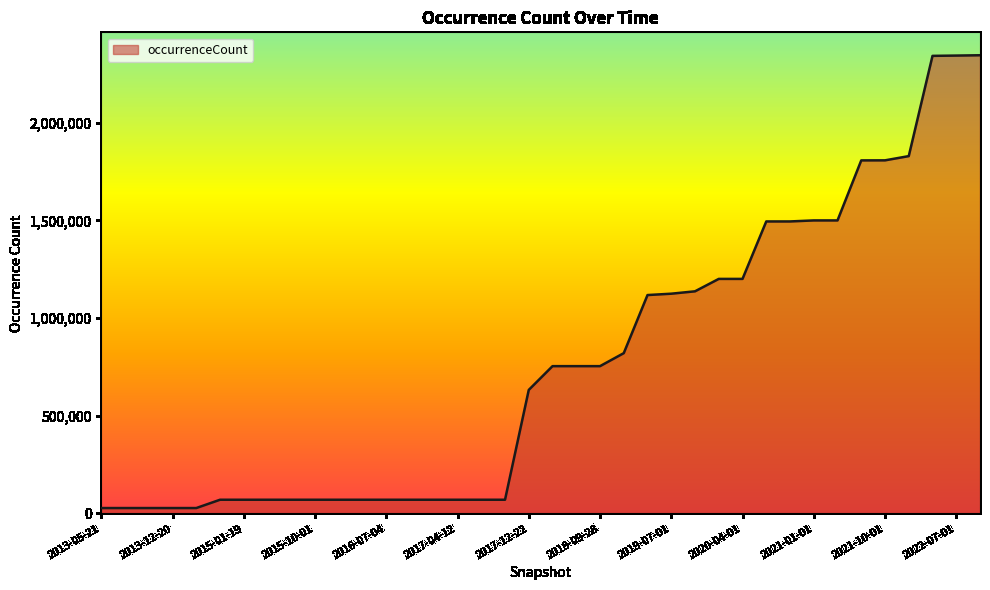

What is the greatest value displayed?

2344980